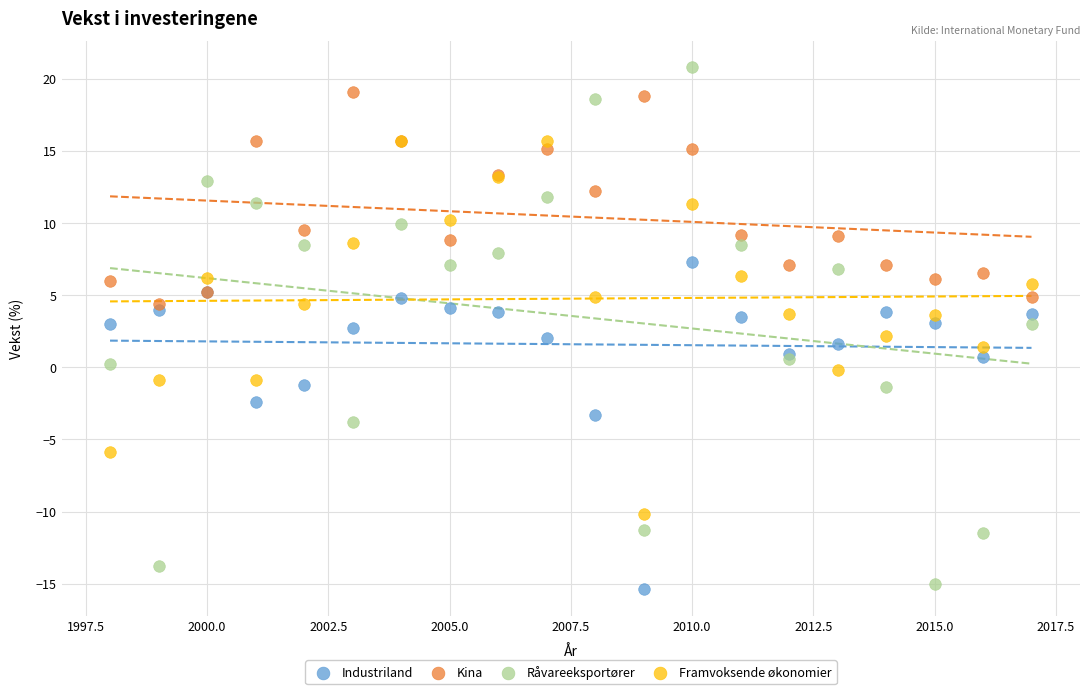

Which series reaches the maximum Y coordinate?

Råvareeksportører